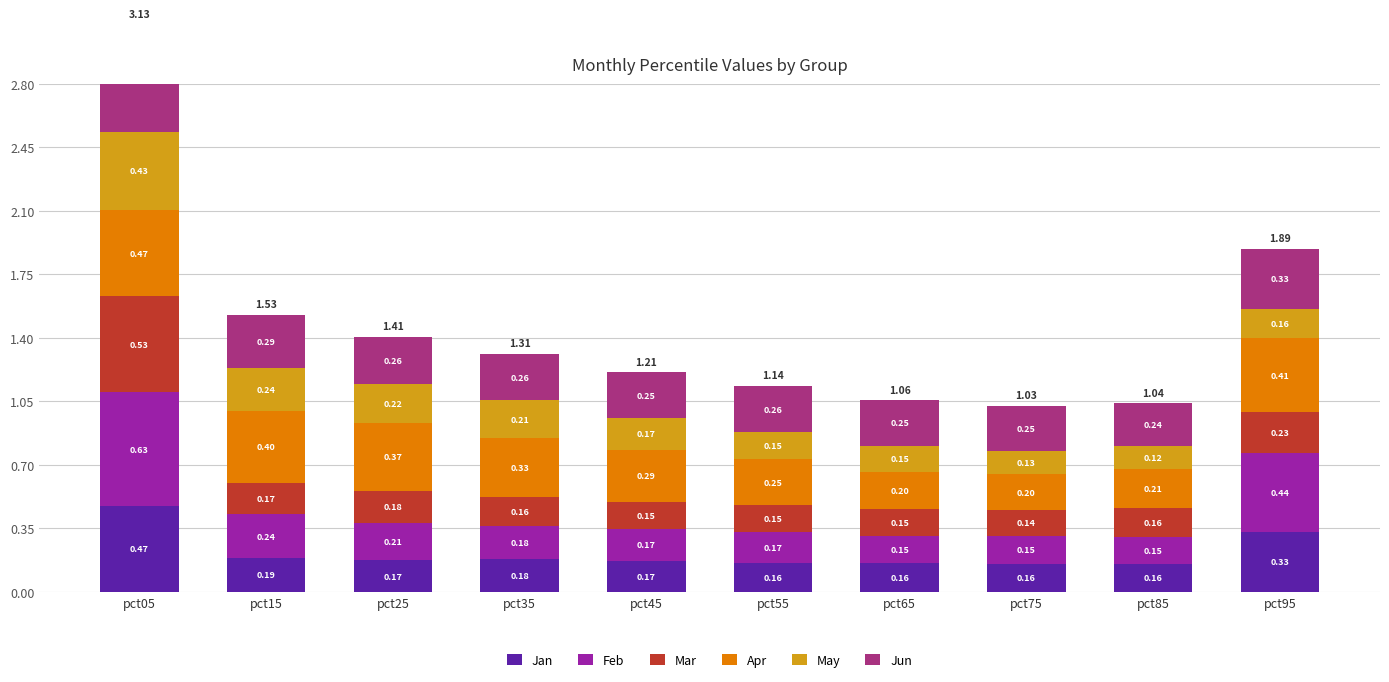

What is the value of the Jan bar at the 10th from the left?

0.3